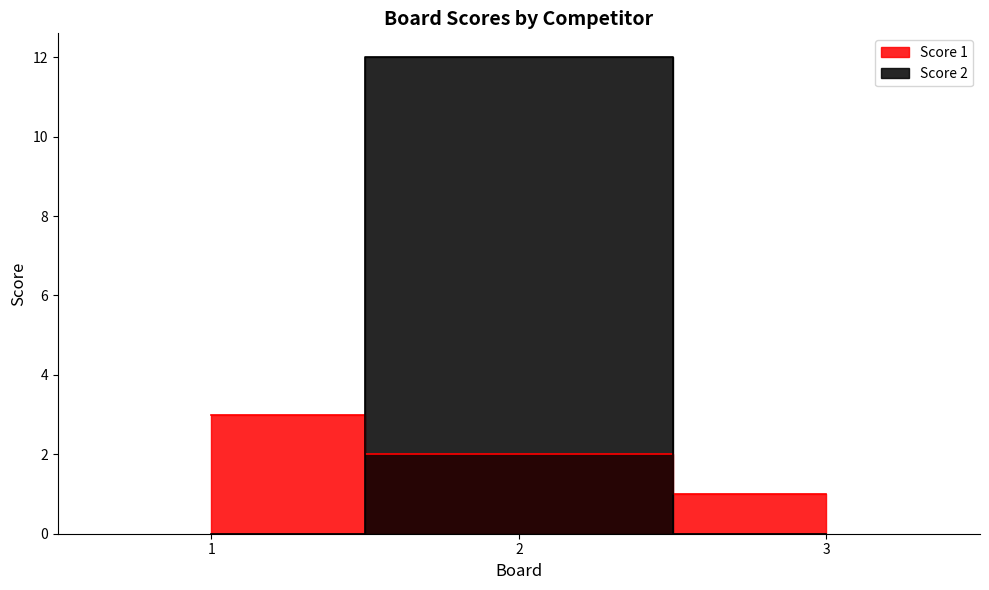

True or false: Score 2 has a value of 7 at 1.

False